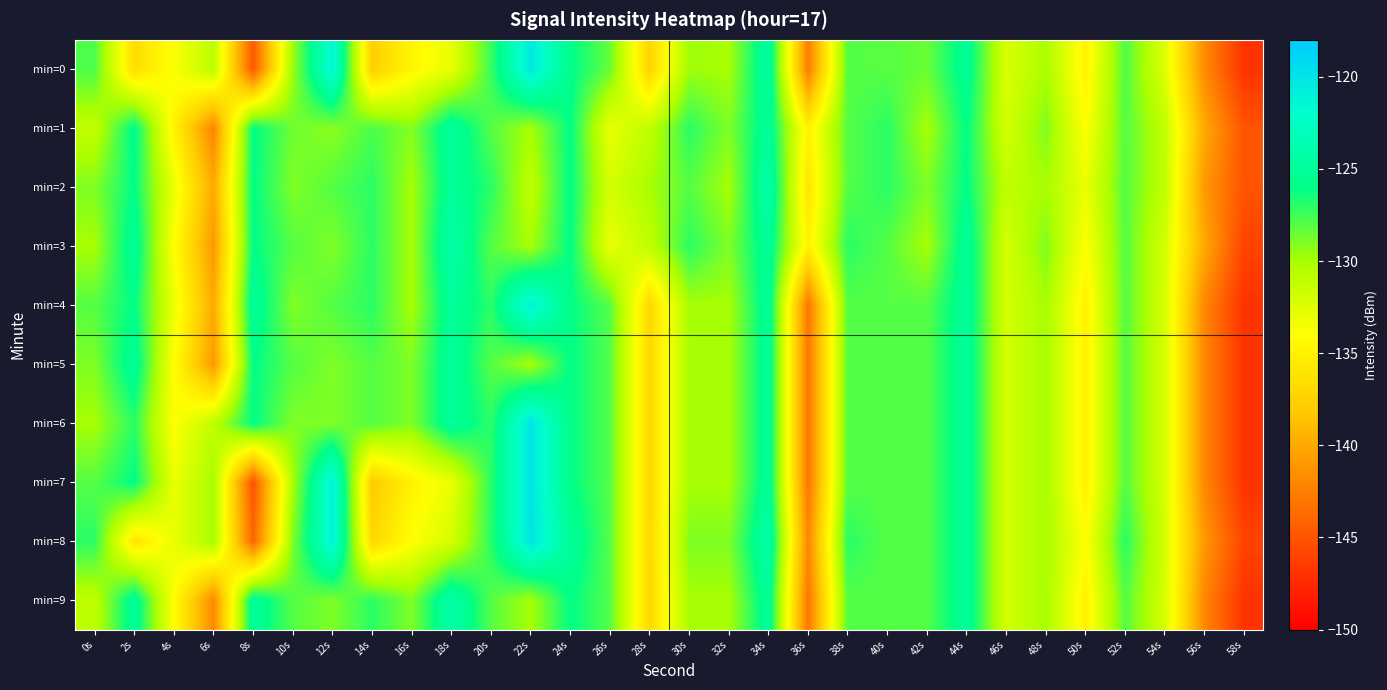

Reading left to right, list all the values displayed in this chart.

min=0: 0s=-127.8	2s=-136.6	4s=-133.7	6s=-130.8	8s=-144.7	10s=-129.7	12s=-121.4	14s=-137.7	16s=-134.7	18s=-132.9	20s=-127.4	22s=-120.3	24s=-125.9	26s=-128.4	28s=-137.3	30s=-129.8	32s=-130.0	34s=-124.5	36s=-142.6	38s=-128.0	40s=-128.1	42s=-128.5	44s=-125.3	46s=-132.2	48s=-130.1	50s=-134.9	52s=-127.8	54s=-132.5	56s=-141.8	58s=-146.9
min=1: 0s=-131.1	2s=-125.7	4s=-135.0	6s=-142.1	8s=-126.0	10s=-128.6	12s=-129.3	14s=-127.8	16s=-129.1	18s=-124.8	20s=-128.0	22s=-130.0	24s=-126.0	26s=-133.0	28s=-131.0	30s=-127.0	32s=-129.0	34s=-125.0	36s=-135.0	38s=-128.0	40s=-127.0	42s=-130.0	44s=-126.0	46s=-132.0	48s=-129.0	50s=-134.0	52s=-128.0	54s=-131.0	56s=-140.0	58s=-145.0
min=2: 0s=-129.0	2s=-126.0	4s=-133.0	6s=-140.0	8s=-126.0	10s=-129.0	12s=-128.0	14s=-127.0	16s=-130.0	18s=-125.0	20s=-127.0	22s=-131.0	24s=-126.0	26s=-132.0	28s=-130.0	30s=-128.0	32s=-130.0	34s=-124.0	36s=-136.0	38s=-128.0	40s=-127.0	42s=-129.0	44s=-126.0	46s=-131.0	48s=-130.0	50s=-133.0	52s=-128.0	54s=-131.0	56s=-141.0	58s=-145.0
min=3: 0s=-130.0	2s=-125.0	4s=-134.0	6s=-141.0	8s=-126.0	10s=-128.0	12s=-129.0	14s=-127.0	16s=-130.0	18s=-124.0	20s=-128.0	22s=-130.0	24s=-126.0	26s=-133.0	28s=-131.0	30s=-127.0	32s=-129.0	34s=-125.0	36s=-135.0	38s=-127.0	40s=-128.0	42s=-130.0	44s=-125.0	46s=-132.0	48s=-129.0	50s=-134.0	52s=-128.0	54s=-132.0	56s=-140.0	58s=-146.0
min=4: 0s=-128.0	2s=-126.0	4s=-133.0	6s=-140.0	8s=-125.0	10s=-129.0	12s=-128.0	14s=-127.0	16s=-130.0	18s=-125.0	20s=-127.0	22s=-121.0	24s=-126.0	26s=-128.0	28s=-137.0	30s=-130.0	32s=-130.0	34s=-125.0	36s=-143.0	38s=-128.0	40s=-128.0	42s=-128.0	44s=-125.0	46s=-132.0	48s=-130.0	50s=-135.0	52s=-128.0	54s=-132.0	56s=-142.0	58s=-147.0
min=5: 0s=-129.0	2s=-125.0	4s=-134.0	6s=-141.0	8s=-126.0	10s=-128.0	12s=-129.0	14s=-128.0	16s=-129.0	18s=-125.0	20s=-128.0	22s=-130.0	24s=-126.0	26s=-128.0	28s=-137.0	30s=-130.0	32s=-130.0	34s=-125.0	36s=-143.0	38s=-128.0	40s=-128.0	42s=-128.0	44s=-125.0	46s=-132.0	48s=-130.0	50s=-135.0	52s=-128.0	54s=-132.0	56s=-142.0	58s=-147.0
min=6: 0s=-130.0	2s=-127.0	4s=-134.0	6s=-131.0	8s=-126.0	10s=-129.0	12s=-129.0	14s=-128.0	16s=-129.0	18s=-125.0	20s=-127.0	22s=-120.0	24s=-126.0	26s=-128.0	28s=-137.0	30s=-130.0	32s=-130.0	34s=-125.0	36s=-143.0	38s=-128.0	40s=-128.0	42s=-128.0	44s=-125.0	46s=-132.0	48s=-130.0	50s=-135.0	52s=-128.0	54s=-132.0	56s=-142.0	58s=-147.0
min=7: 0s=-128.0	2s=-126.0	4s=-133.0	6s=-130.0	8s=-145.0	10s=-130.0	12s=-121.0	14s=-138.0	16s=-135.0	18s=-133.0	20s=-127.0	22s=-120.0	24s=-126.0	26s=-128.0	28s=-137.0	30s=-130.0	32s=-130.0	34s=-125.0	36s=-143.0	38s=-128.0	40s=-128.0	42s=-128.0	44s=-125.0	46s=-132.0	48s=-130.0	50s=-135.0	52s=-128.0	54s=-132.0	56s=-142.0	58s=-147.0
min=8: 0s=-127.0	2s=-136.0	4s=-133.0	6s=-130.0	8s=-144.0	10s=-129.0	12s=-121.0	14s=-137.0	16s=-134.0	18s=-132.0	20s=-127.0	22s=-120.0	24s=-125.0	26s=-128.0	28s=-137.0	30s=-129.0	32s=-129.0	34s=-124.0	36s=-142.0	38s=-127.0	40s=-128.0	42s=-128.0	44s=-125.0	46s=-132.0	48s=-130.0	50s=-134.0	52s=-127.0	54s=-132.0	56s=-141.0	58s=-146.0
min=9: 0s=-131.0	2s=-125.0	4s=-134.0	6s=-142.0	8s=-125.0	10s=-128.0	12s=-129.0	14s=-127.0	16s=-129.0	18s=-124.0	20s=-128.0	22s=-130.0	24s=-126.0	26s=-128.0	28s=-137.0	30s=-130.0	32s=-130.0	34s=-125.0	36s=-143.0	38s=-128.0	40s=-128.0	42s=-128.0	44s=-125.0	46s=-132.0	48s=-130.0	50s=-135.0	52s=-128.0	54s=-132.0	56s=-142.0	58s=-147.0